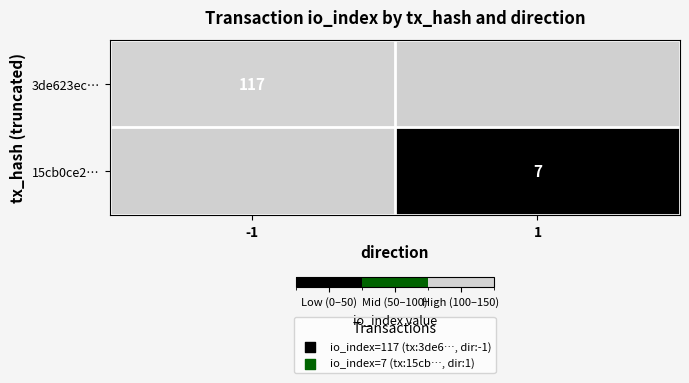

The value of 3de623ec… at -1 is 117. True or false?

True